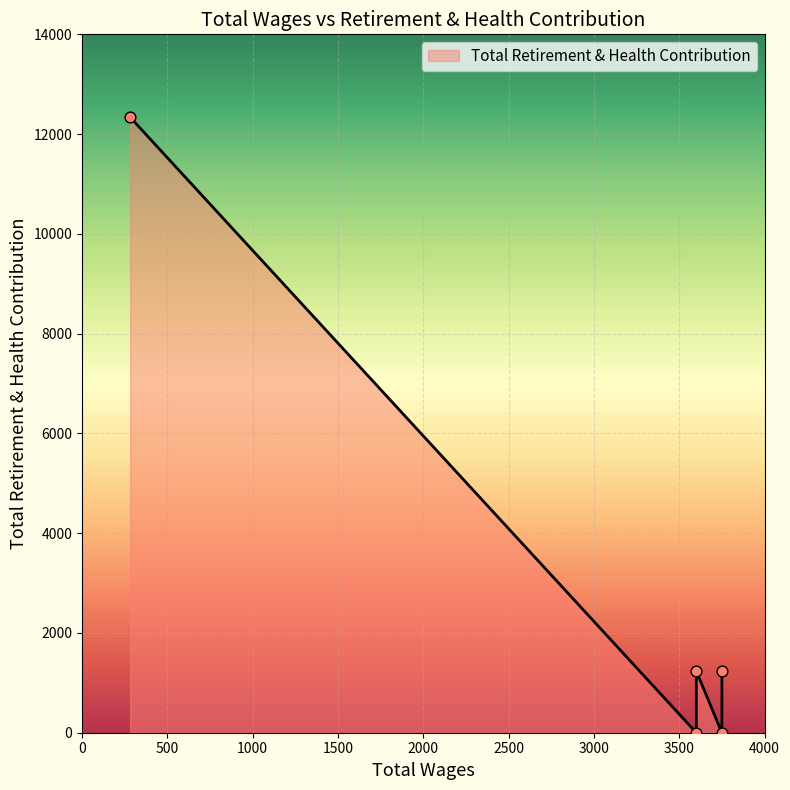

Which has a higher value, 282.0 or 3600.0?

282.0